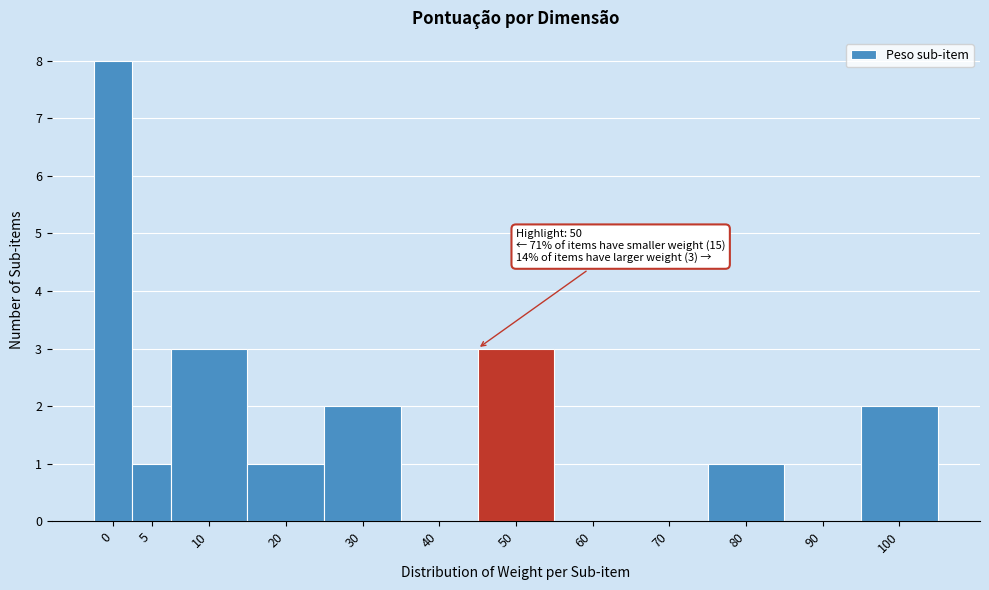

Reading left to right, list all the values displayed in this chart.

0=8	5=1	10=3	20=1	30=2	40=0	50=3	60=0	70=0	80=1	90=0	100=2